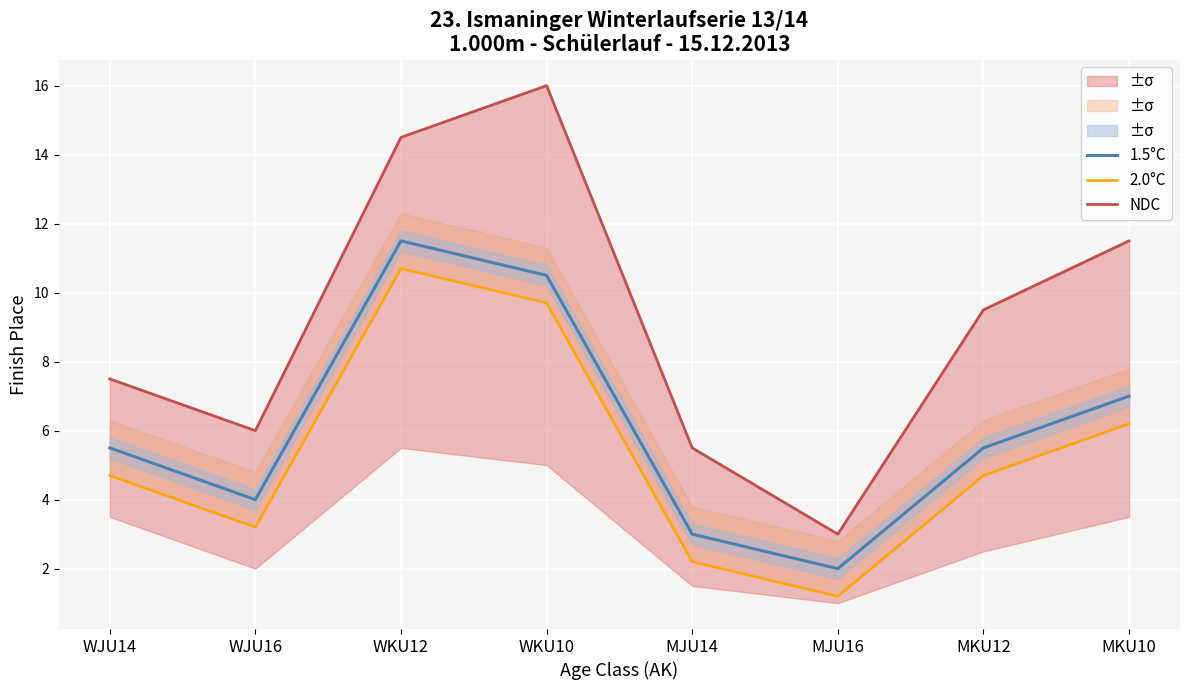

How many values in the 1.5°C series exceed 5?

5